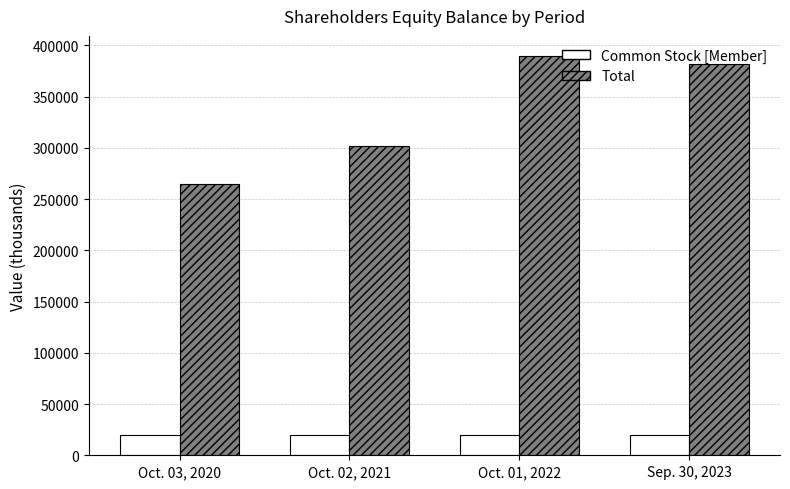

The value of Common Stock [Member] at Oct. 01, 2022 is 19478. True or false?

True